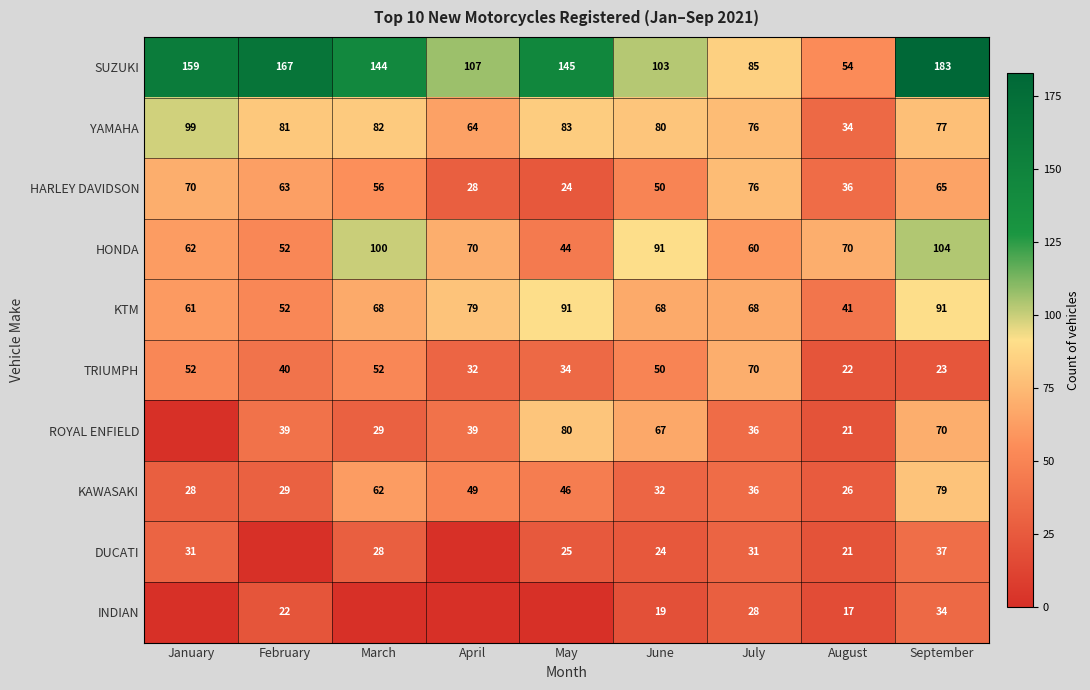

Which series has the largest total across all categories?

SUZUKI